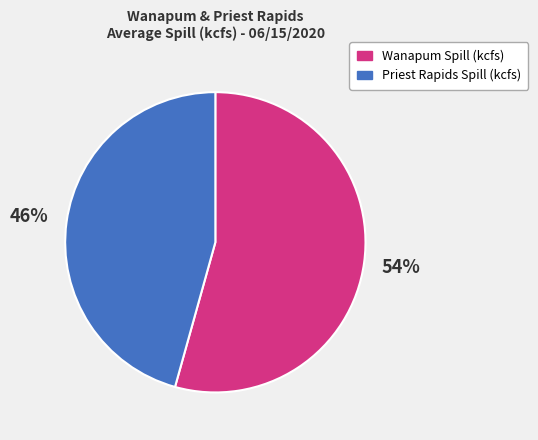

Is the sum of Priest Rapids Spill (kcfs) and Wanapum Spill (kcfs) greater than half?

Yes